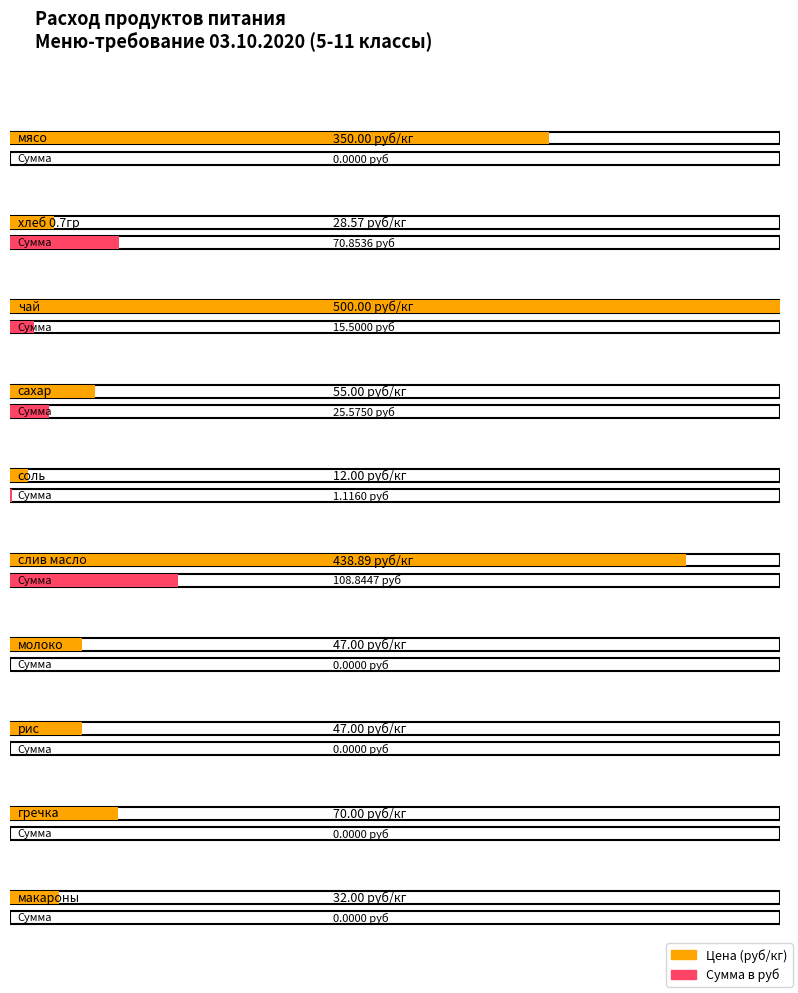

Which series has the largest range (max minus min)?

Цена